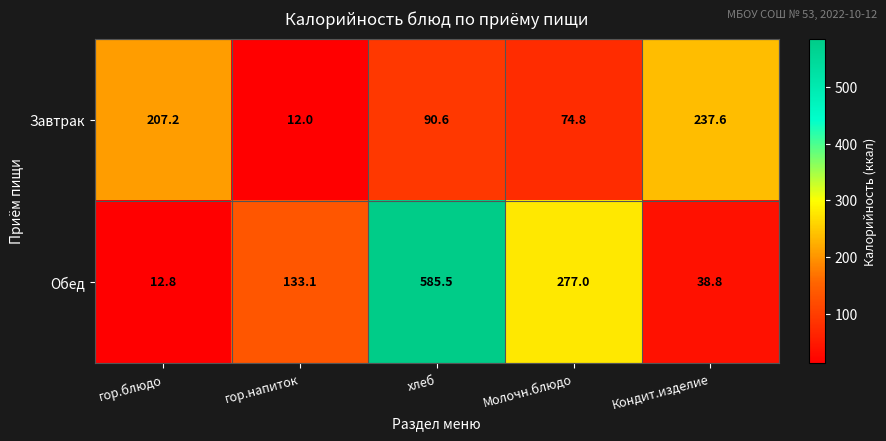

At which label does Завтрак first exceed 90?

гор.блюдо